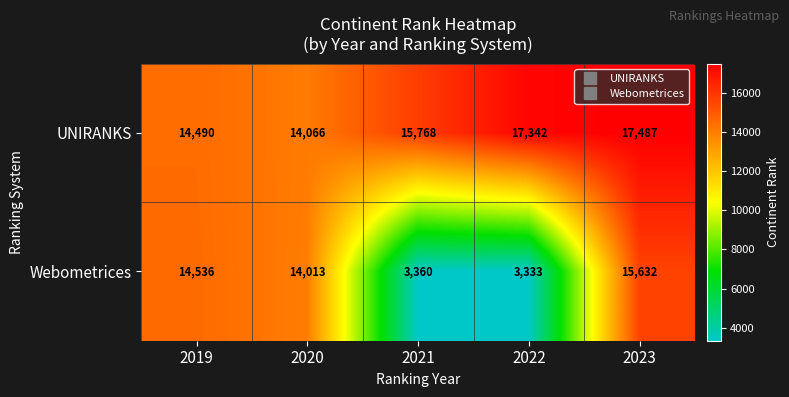

The Webometrices series shows 15632 at 2023. True or false?

True